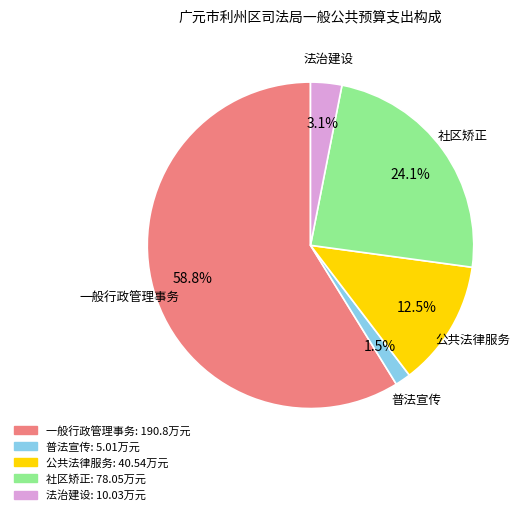

True or false: 社区矫正 accounts for 24% of the total.

True